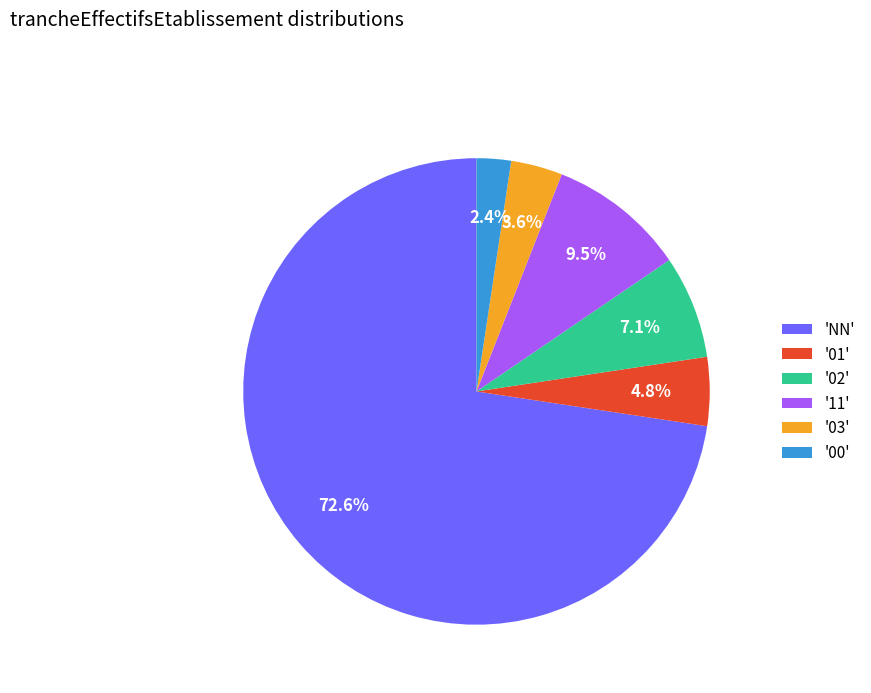

Combined, do '11' and '00' account for over 50%?

No